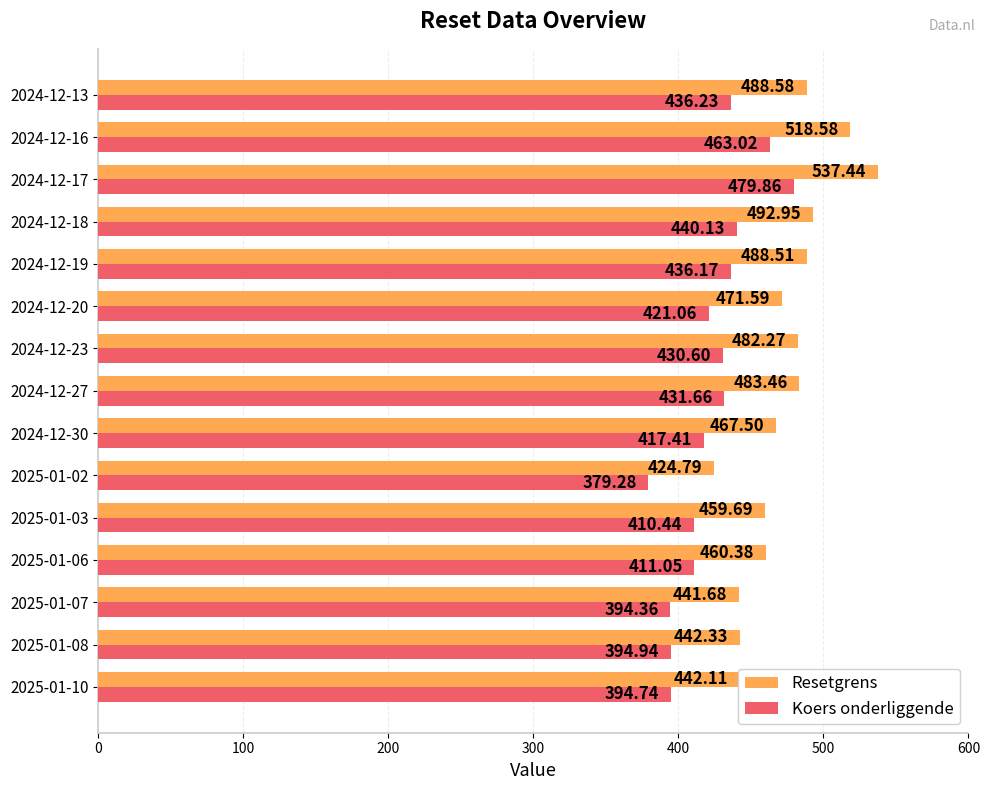

Which series has the largest range (max minus min)?

Resetgrens